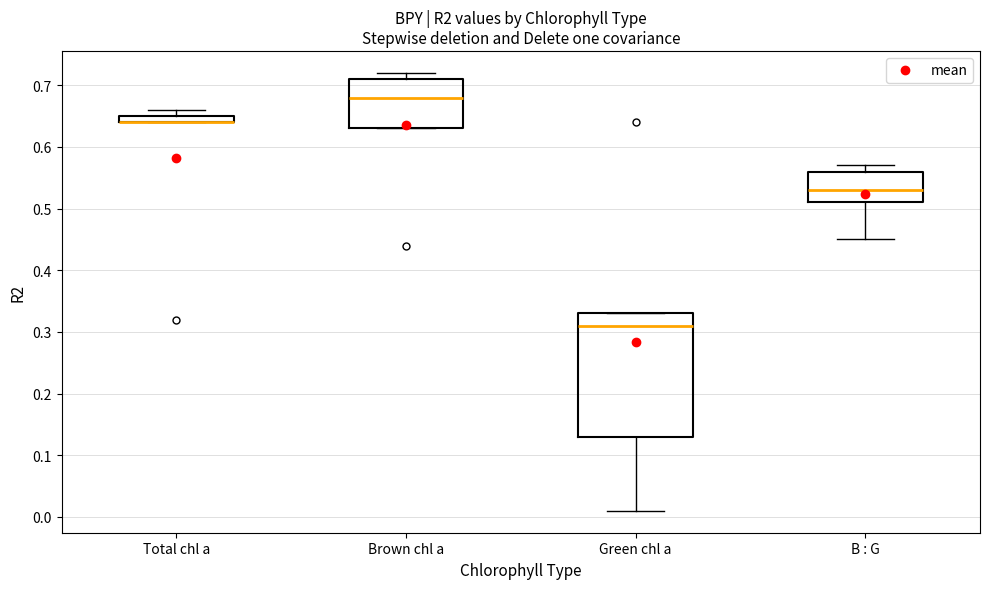

Which box is the tallest, from its lower edge to its upper edge?

Green chl a